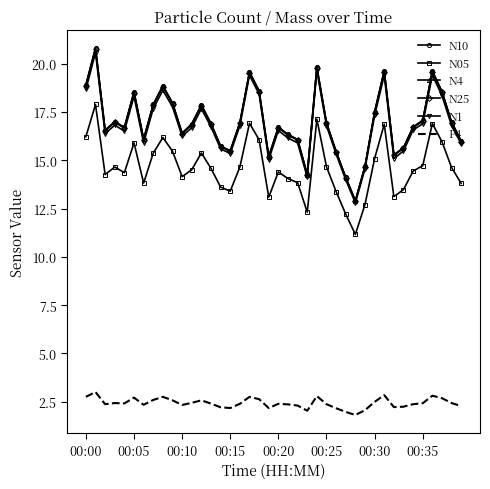

Which series has the largest range (max minus min)?

N10